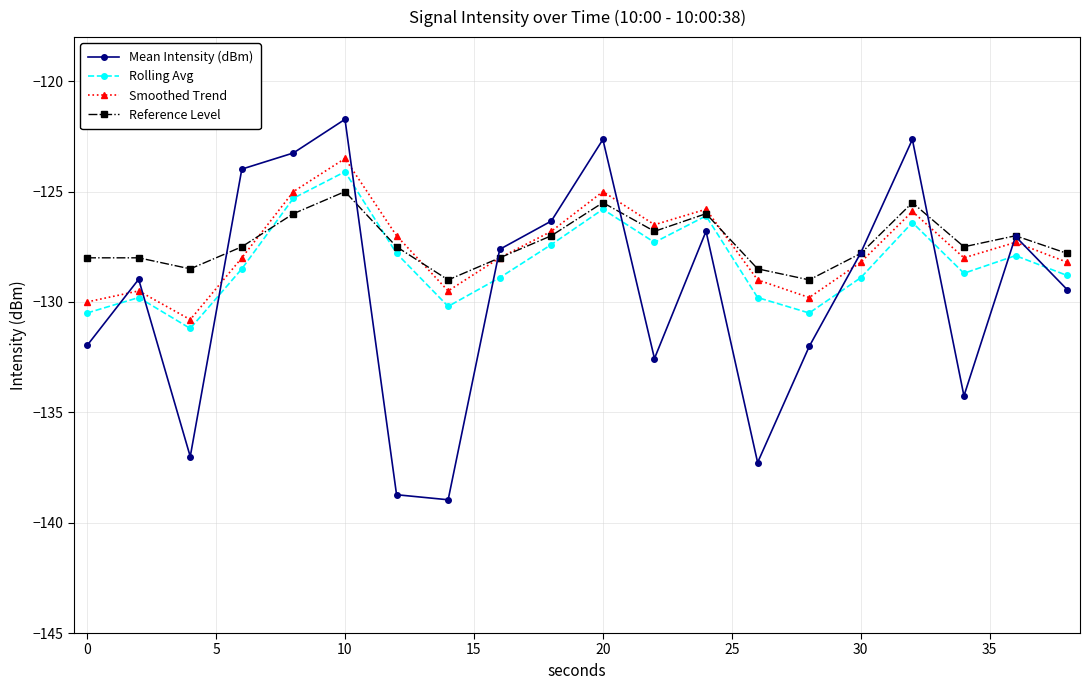

Rank the series by their maximum value, from highest to lowest.

Mean Intensity (dBm), Smoothed Trend, Rolling Avg, Reference Level